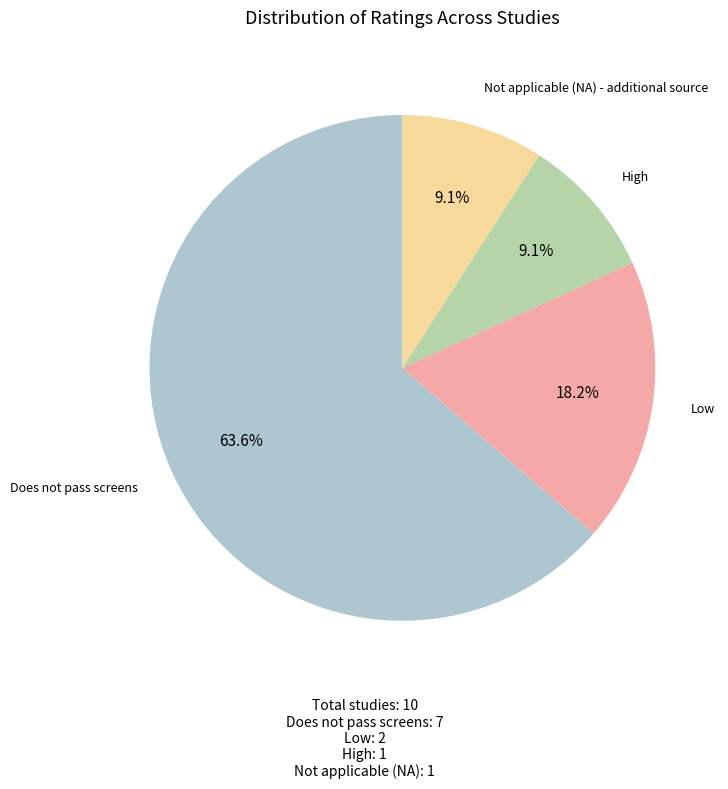

Is there any slice that represents more than half of the pie?

Yes